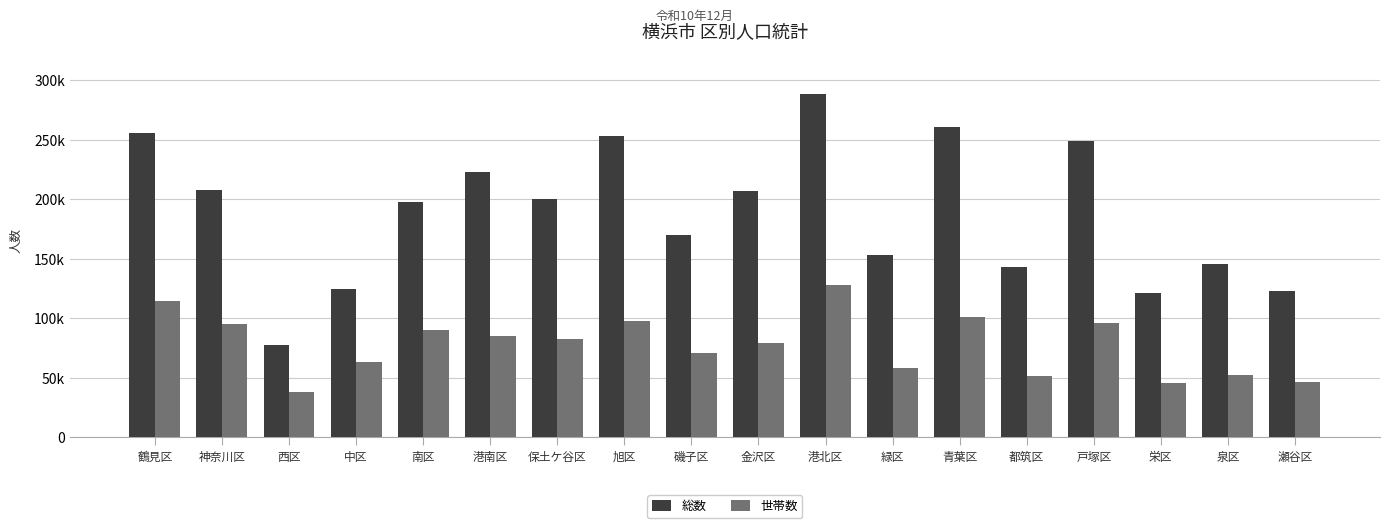

What are all the series names shown in the legend?

総数, 世帯数